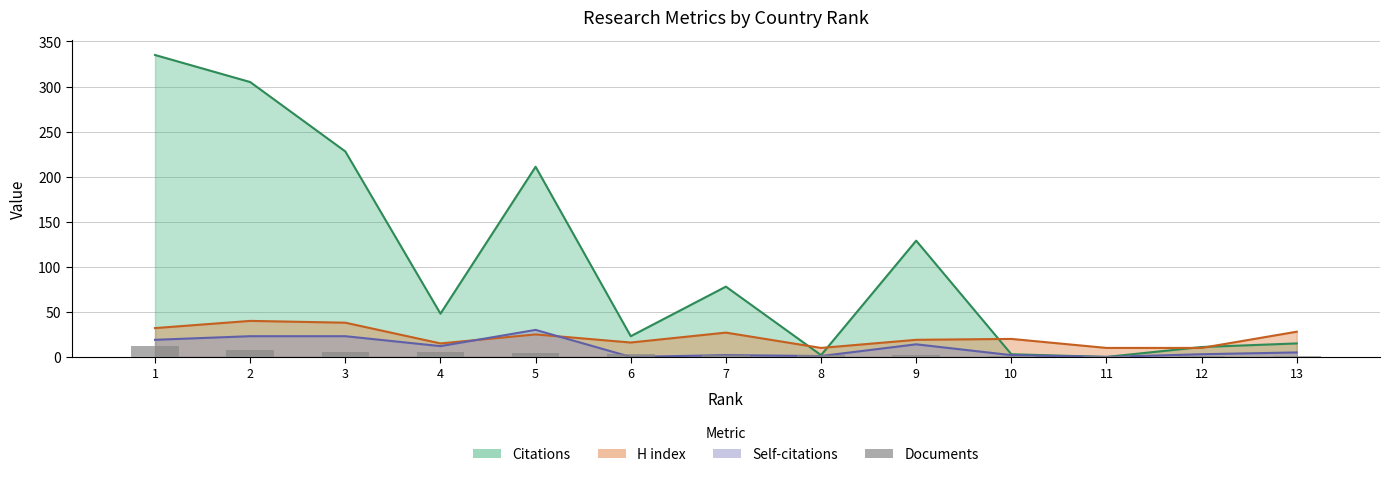

What is the average value?

4